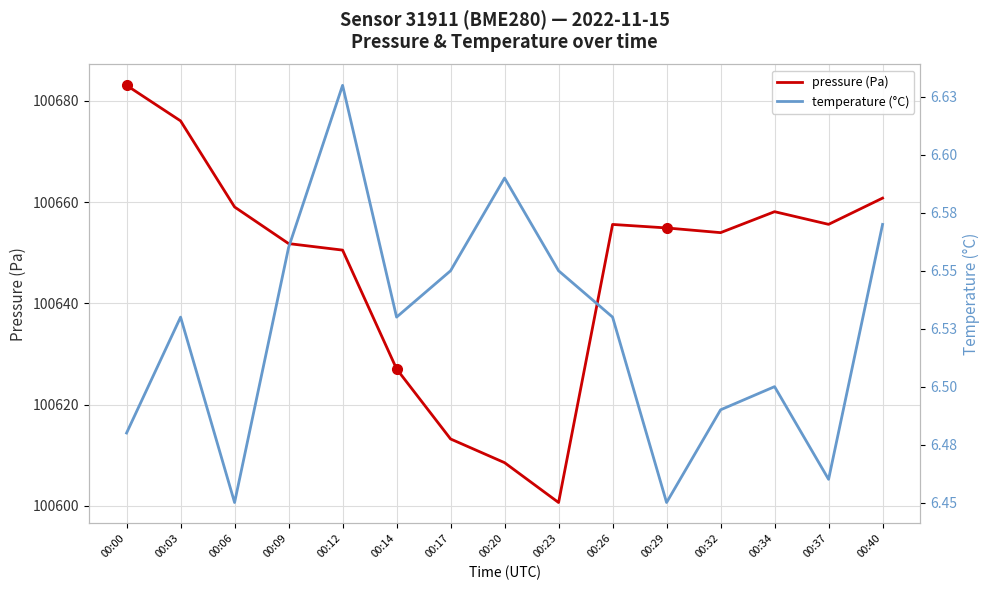

What is the difference between the highest and lowest values at 00:06?

100652.6